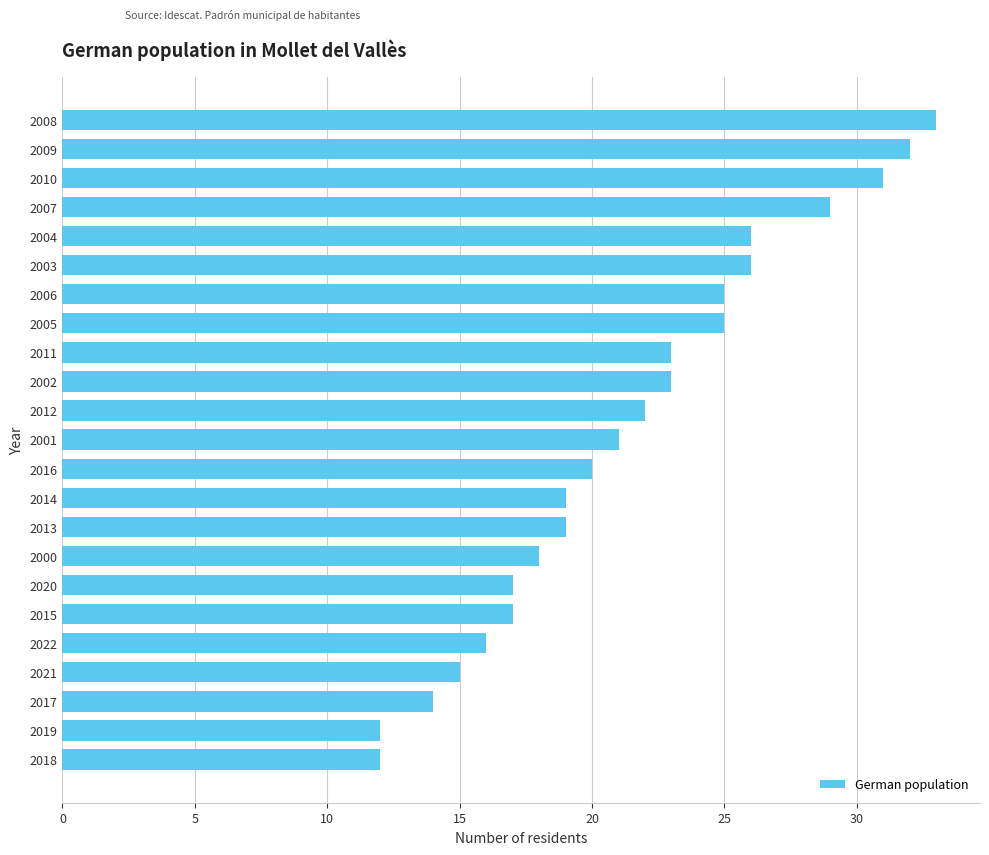

What is the label of the 8th bar from the bottom?

2000